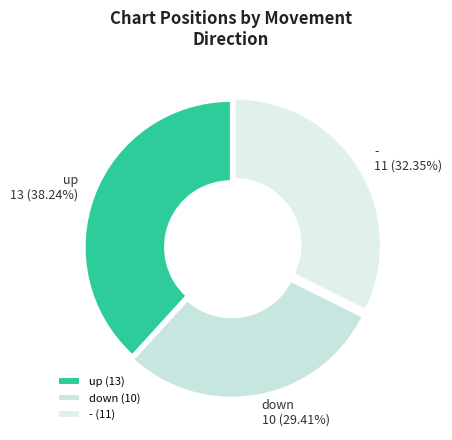

What is the largest slice in the pie chart?

up